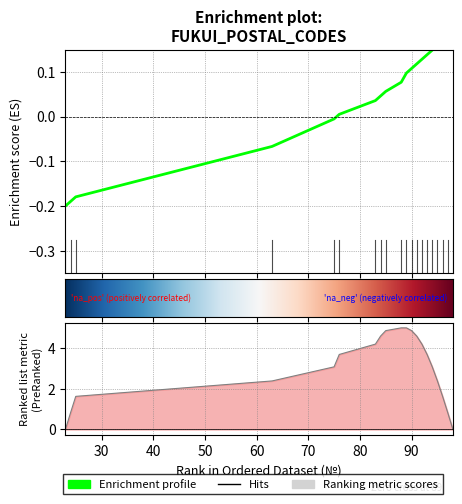

Reading left to right, extract all data points from this chart.

23=-0.2	24=-0.2	25=-0.2	63=-0.1	75=-0.0	76=0.0	83=0.0	84=0.0	85=0.1	88=0.1	89=0.1	90=0.1	91=0.1	92=0.1	93=0.1	94=0.1	95=0.2	96=0.2	97=0.2	98=0.2